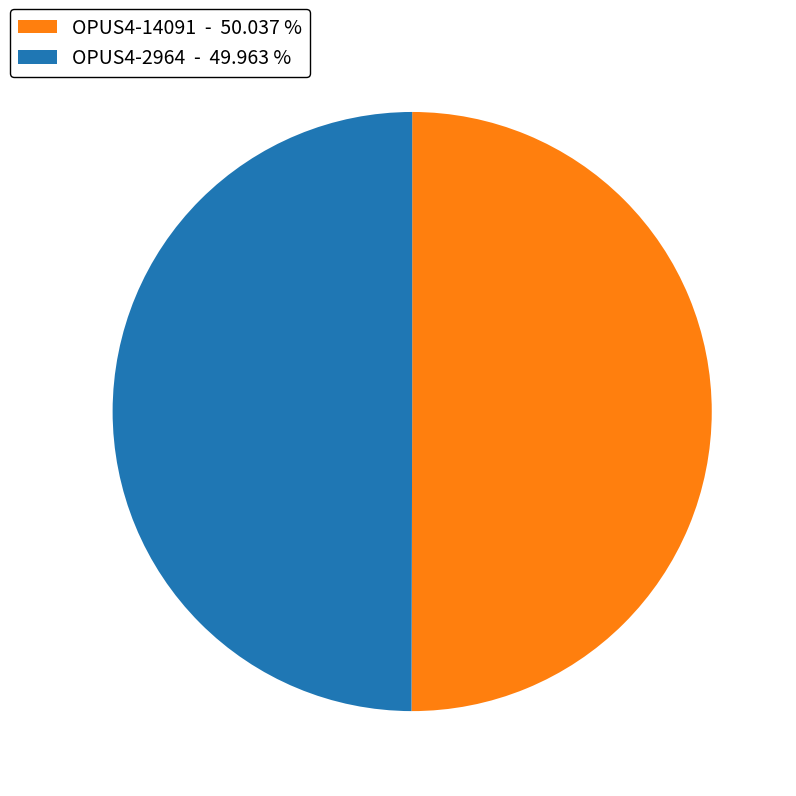

Do OPUS4-2964 - 49.963 % and OPUS4-14091 - 50.037 % together represent more than half of the pie?

Yes